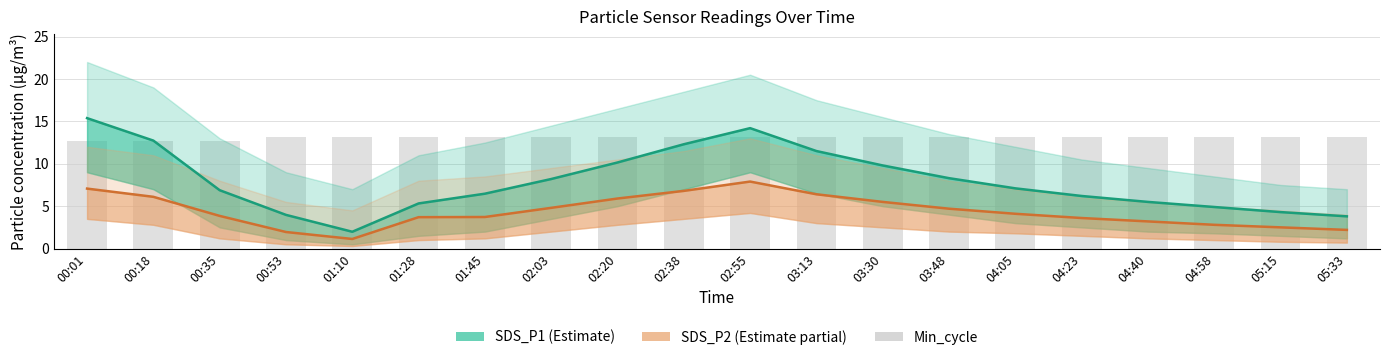

What is the difference between the maximum and minimum values in the SDS_P1 series?

13.4